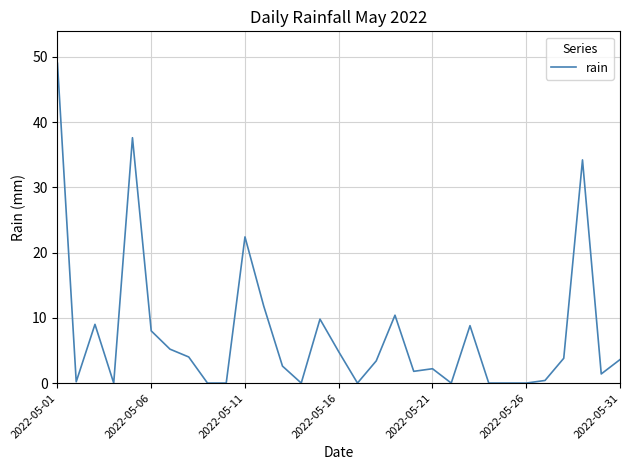

What is the maximum value shown in the chart?

49.0